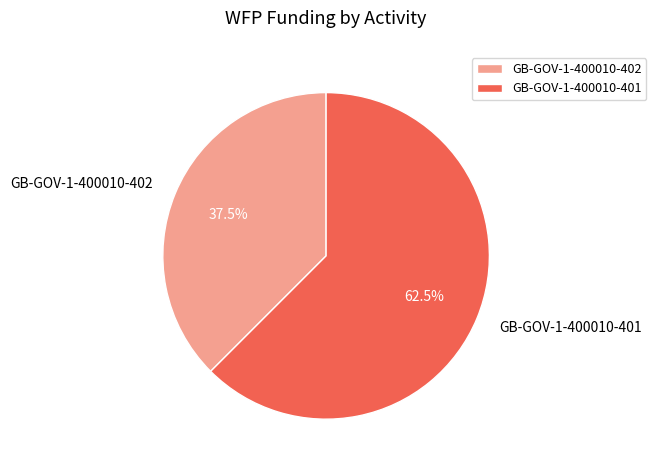

To the nearest percent, what is the difference between the GB-GOV-1-400010-401 and GB-GOV-1-400010-402 slice percentages?

25%